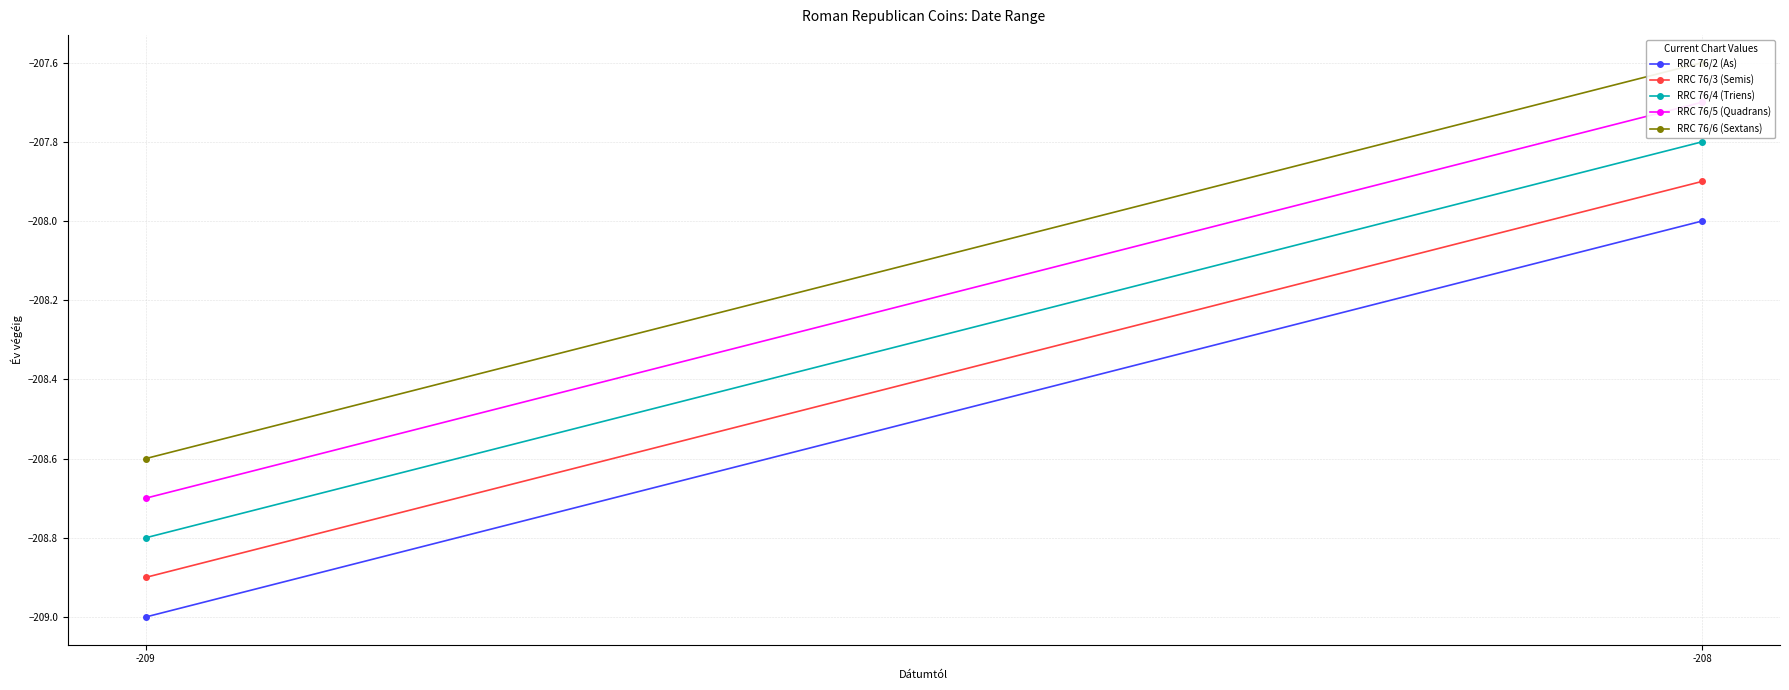

Which category has the highest value across all series?

-208